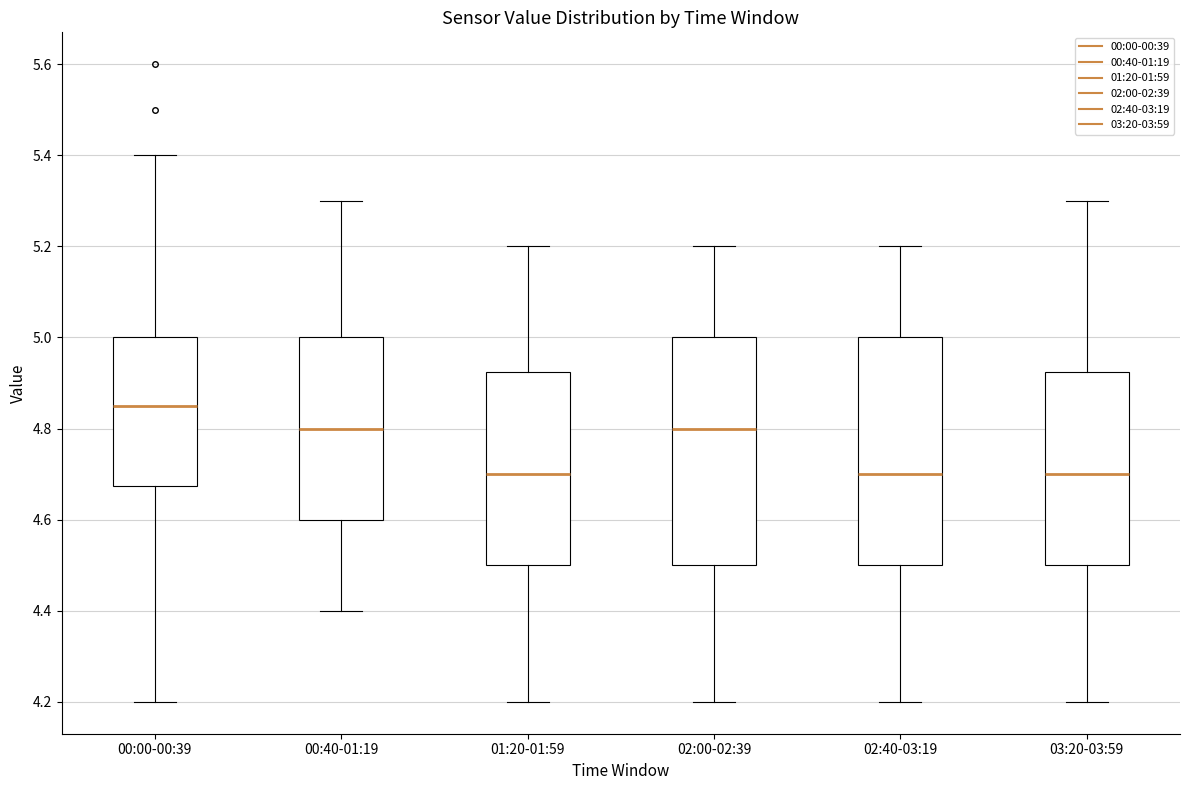

Where is the lower edge of the box for 03:20-03:59 on the y-axis? The values are not printed on the chart, so give them approximately, as read against the axis.

4.50